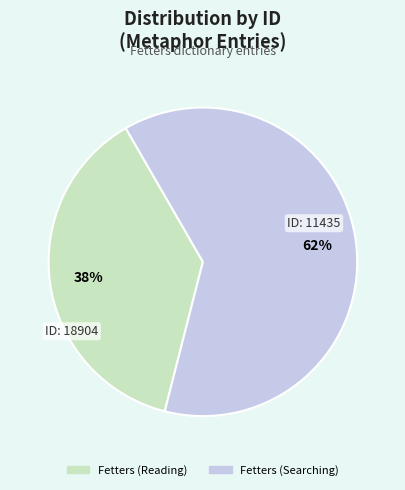

Combined, do Fetters (Searching) and Fetters (Reading) account for over 50%?

Yes